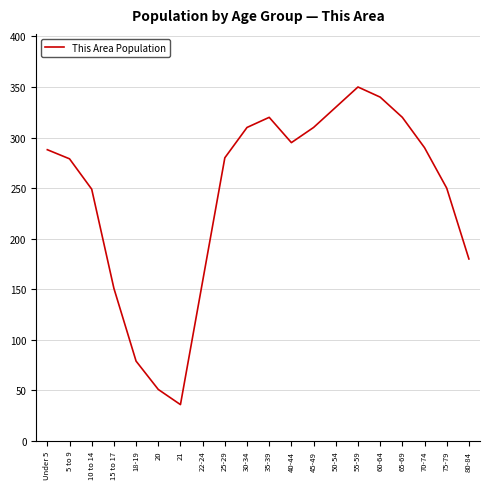

Read the value at 21, to the nearest 10.

40